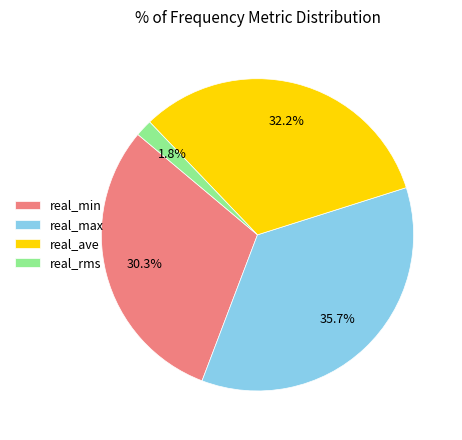

Rank the categories by value from highest to lowest.

real_max, real_ave, real_min, real_rms